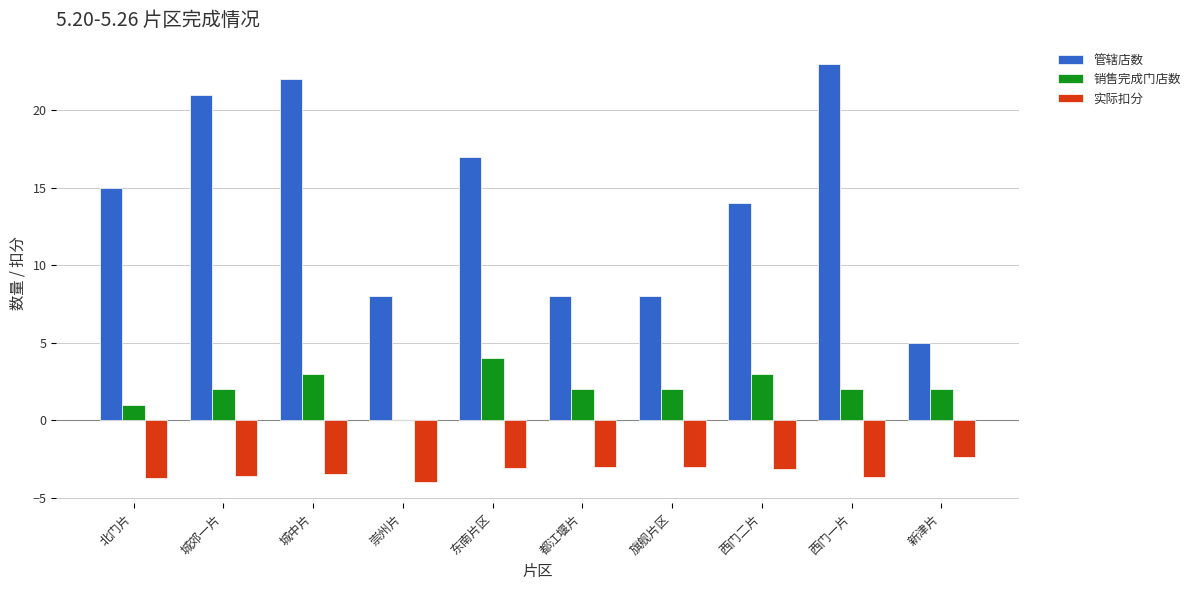

Which series has the largest total across all categories?

管辖店数